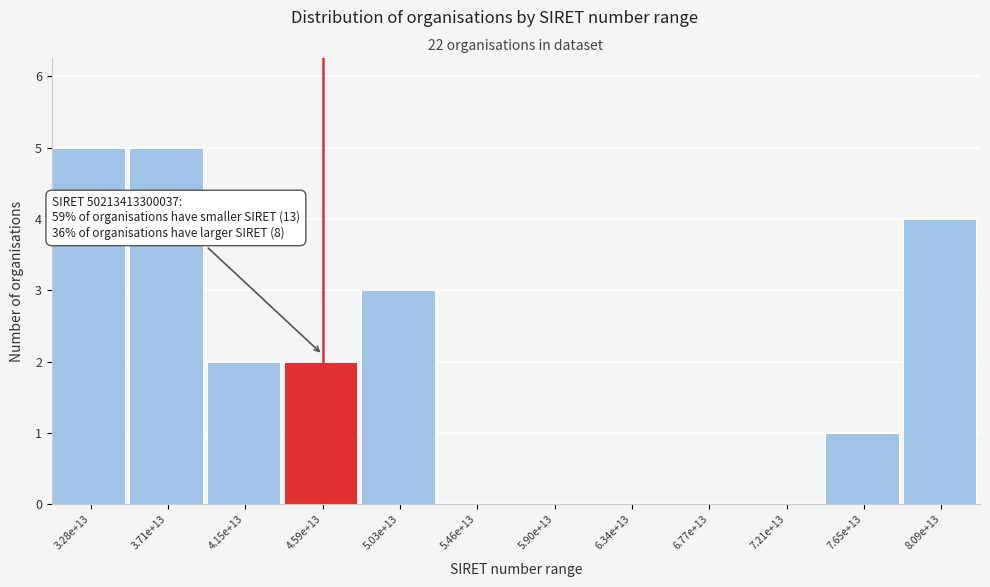

Reading right to left, extract all data points from this chart.

8.09e+13=4	7.65e+13=1	7.21e+13=0	6.77e+13=0	6.34e+13=0	5.90e+13=0	5.46e+13=0	5.03e+13=3	4.59e+13=2	4.15e+13=2	3.71e+13=5	3.28e+13=5